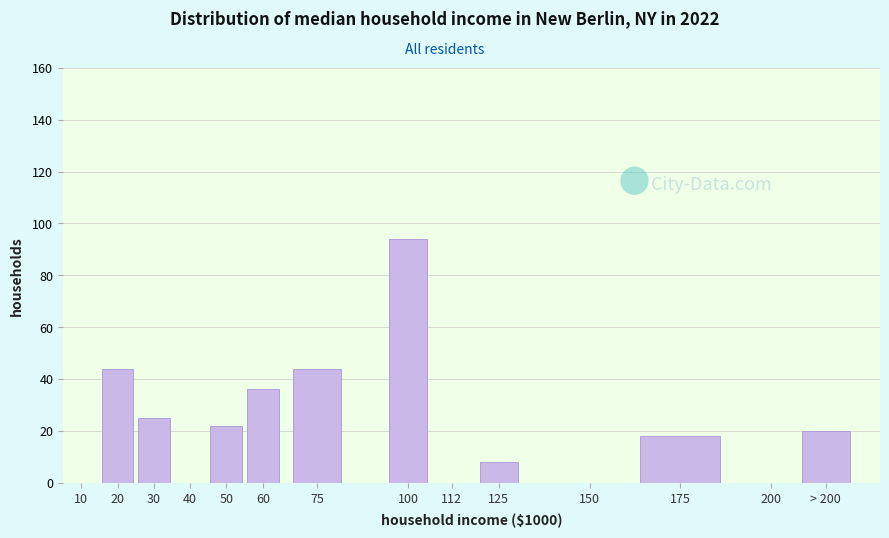

Reading right to left, what are all the values shown in this chart?

> 200=20	200=0	175=18	150=0	125=8	112=0	100=94	75=44	60=36	50=22	40=0	30=25	20=44	10=0